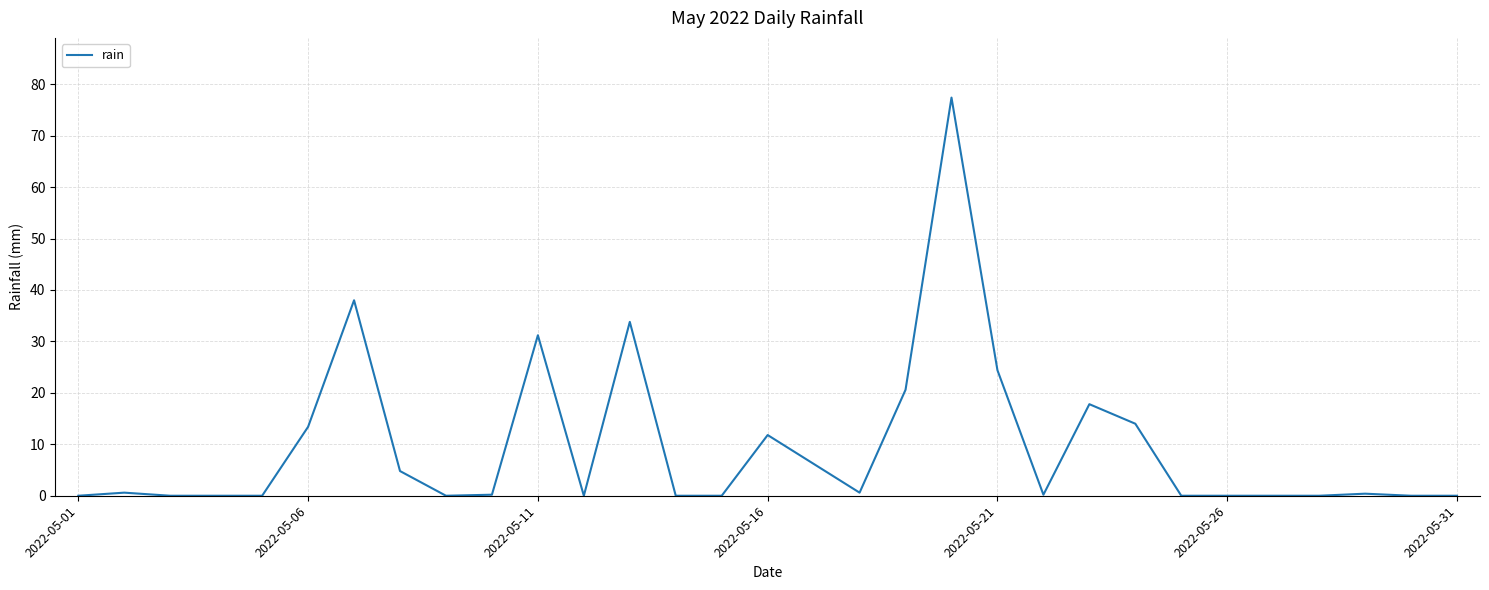

True or false: there are more than 1 points higher than both neighbors.

True